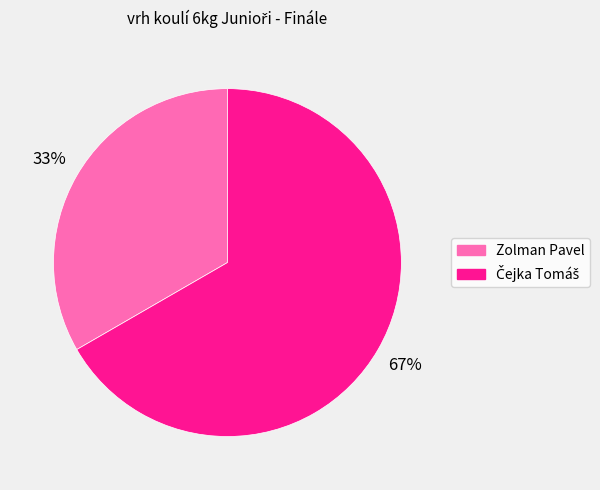

What is the smallest slice in the pie chart?

Zolman Pavel